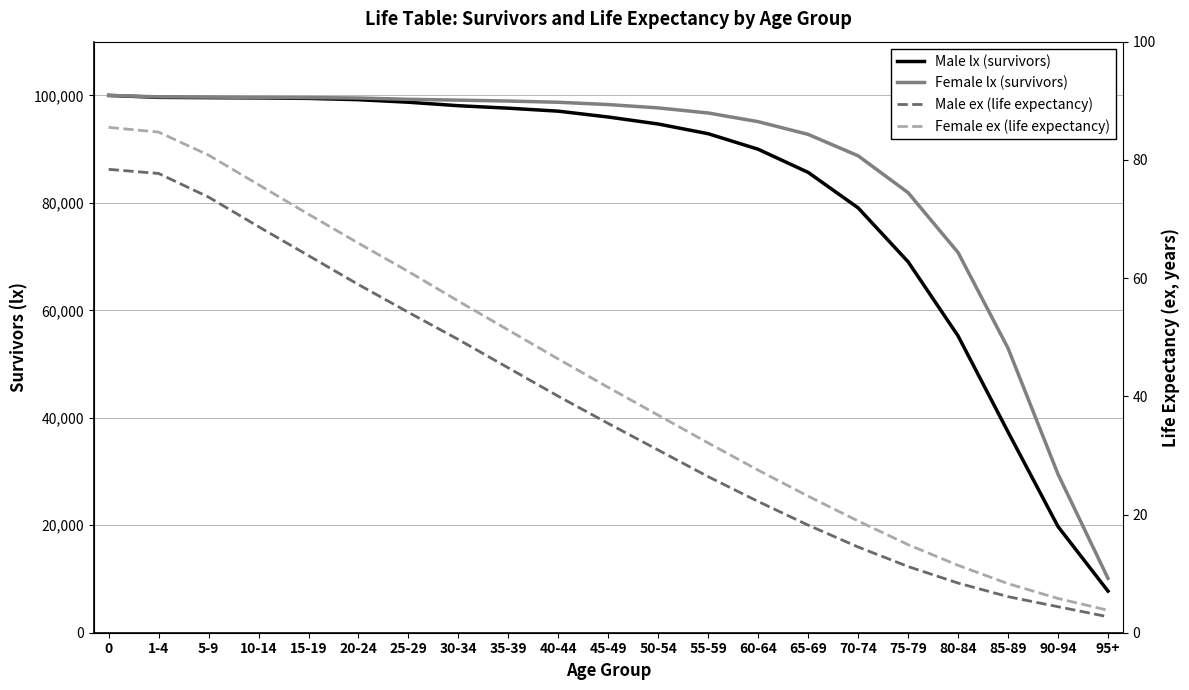

Reading left to right, extract all data points from this chart.

Male lx (survivors): 0=100000.0	1-4=99633.0	5-9=99579.0	10-14=99531.0	15-19=99444.0	20-24=99201.0	25-29=98730.0	30-34=98080.0	35-39=97621.0	40-44=97064.0	45-49=95975.0	50-54=94673.0	55-59=92867.0	60-64=89973.0	65-69=85669.0	70-74=79064.0	75-79=69032.0	80-84=55238.0	85-89=37362.0	90-94=19769.0	95+=7750.0
Female lx (survivors): 0=100000.0	1-4=99736.0	5-9=99687.0	10-14=99632.0	15-19=99597.0	20-24=99513.0	25-29=99274.0	30-34=99115.0	35-39=98950.0	40-44=98724.0	45-49=98294.0	50-54=97673.0	55-59=96725.0	60-64=95109.0	65-69=92742.0	70-74=88758.0	75-79=81896.0	80-84=70758.0	85-89=52947.0	90-94=29512.0	95+=10124.0
Male ex (life expectancy): 0=78.4	1-4=77.7	5-9=73.7	10-14=68.7	15-19=63.8	20-24=58.9	25-29=54.2	30-34=49.6	35-39=44.8	40-44=40.0	45-49=35.4	50-54=30.9	55-59=26.4	60-64=22.2	65-69=18.2	70-74=14.5	75-79=11.2	80-84=8.4	85-89=6.1	90-94=4.4	95+=2.7
Female ex (life expectancy): 0=85.5	1-4=84.7	5-9=80.8	10-14=75.8	15-19=70.8	20-24=65.9	25-29=61.1	30-34=56.1	35-39=51.2	40-44=46.3	45-49=41.5	50-54=36.8	55-59=32.1	60-64=27.5	65-69=23.1	70-74=18.9	75-79=14.9	80-84=11.4	85-89=8.3	90-94=5.8	95+=3.8